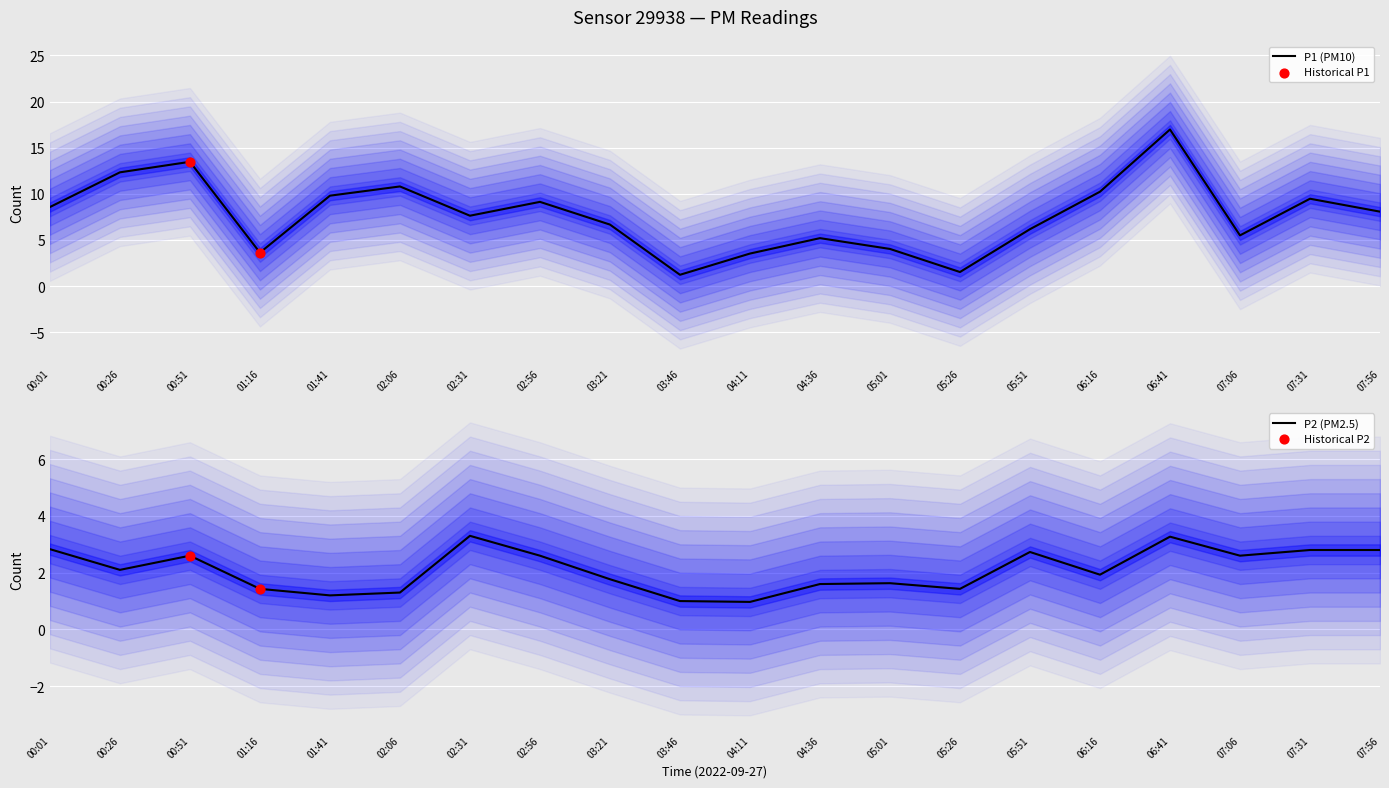

Which series has the widest spread of Y values?

P1